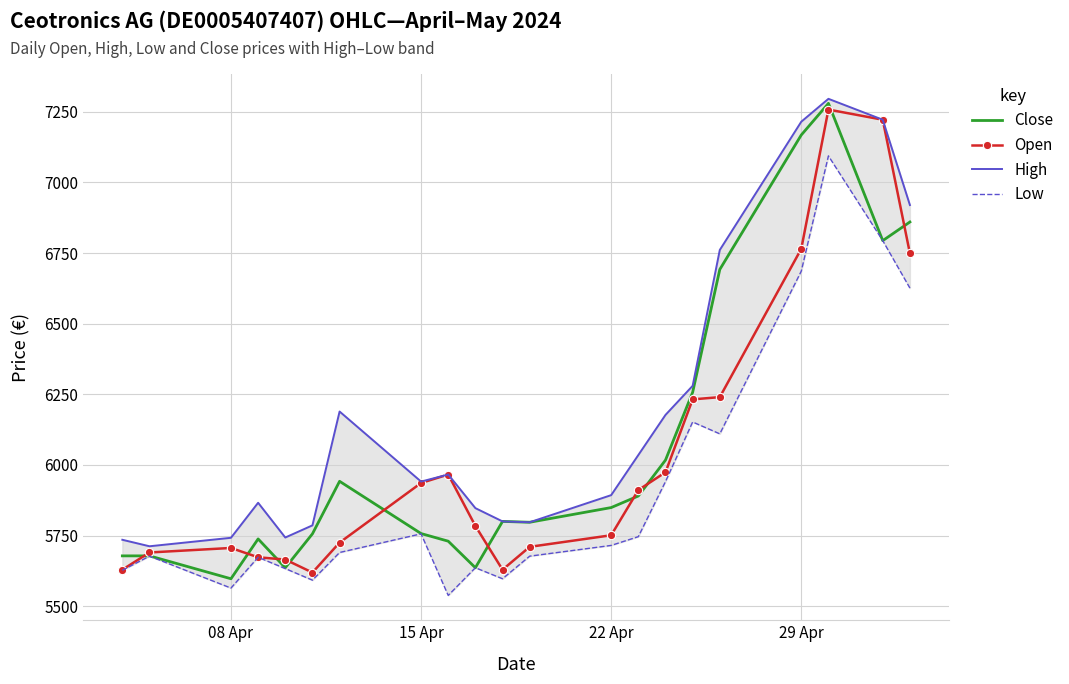

What is the minimum value for Close?

5597